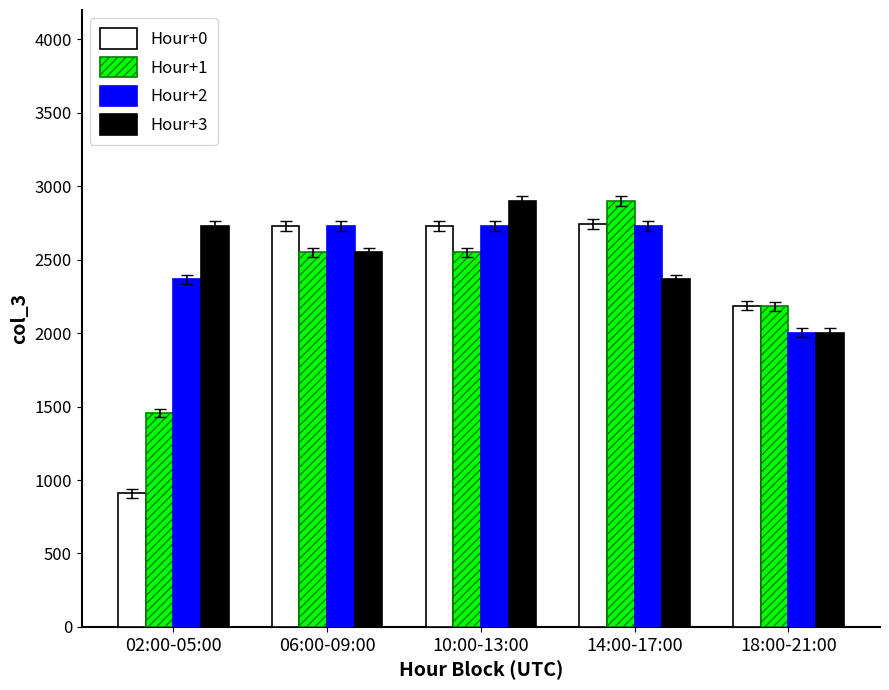

At which label is Hour+1 closest to 2178?

18:00-21:00